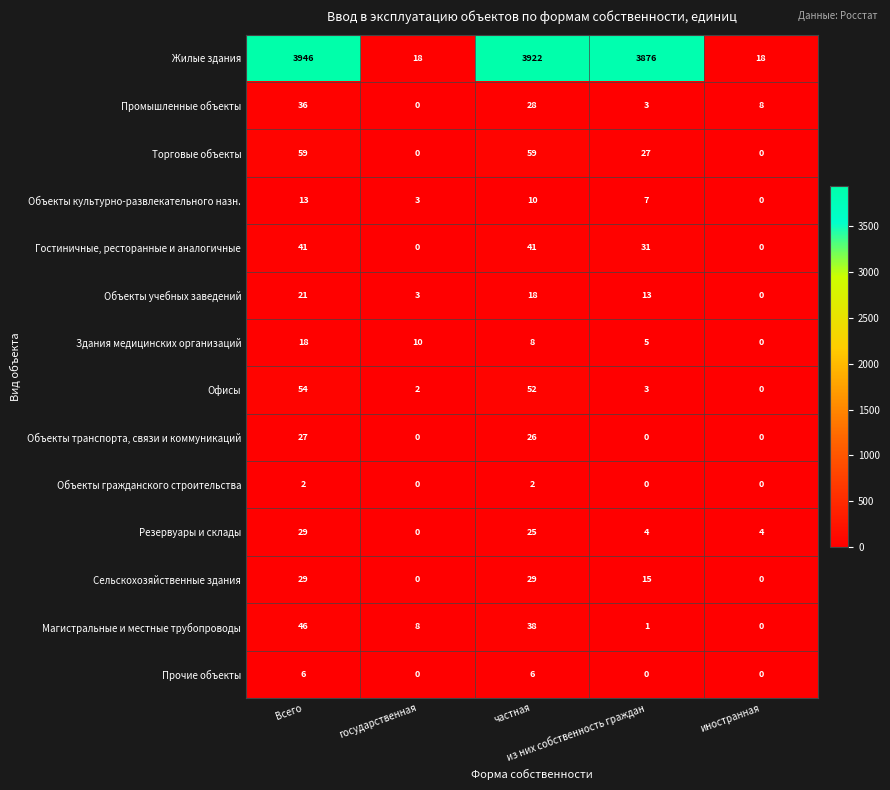

At how many categories does at least one series exceed 2758?

3